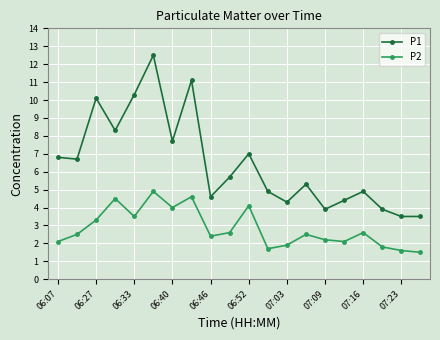

True or false: P1 and P2 cross at least once.

False